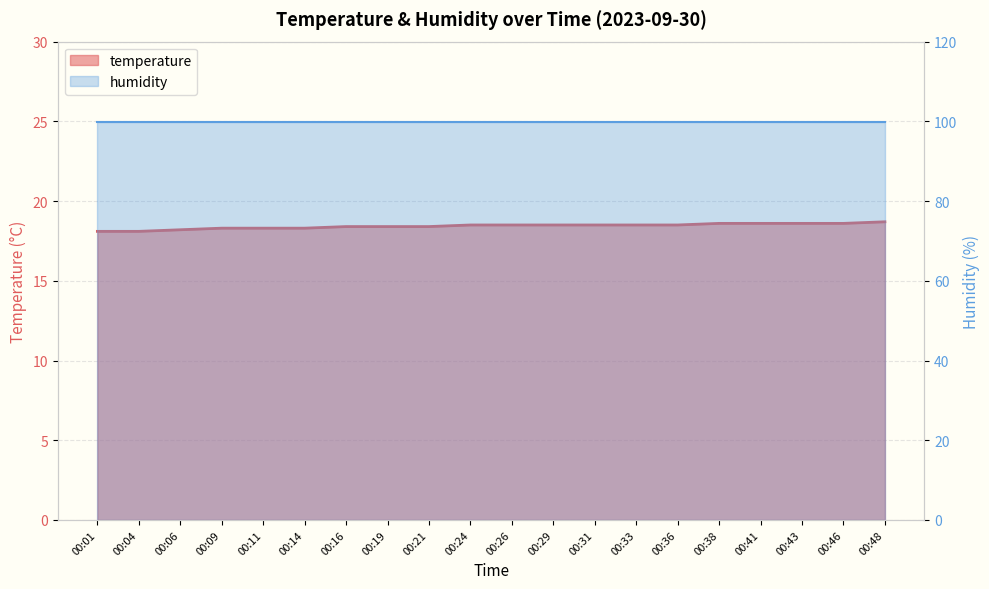

At which category does the chart reach its minimum across all series?

00:01